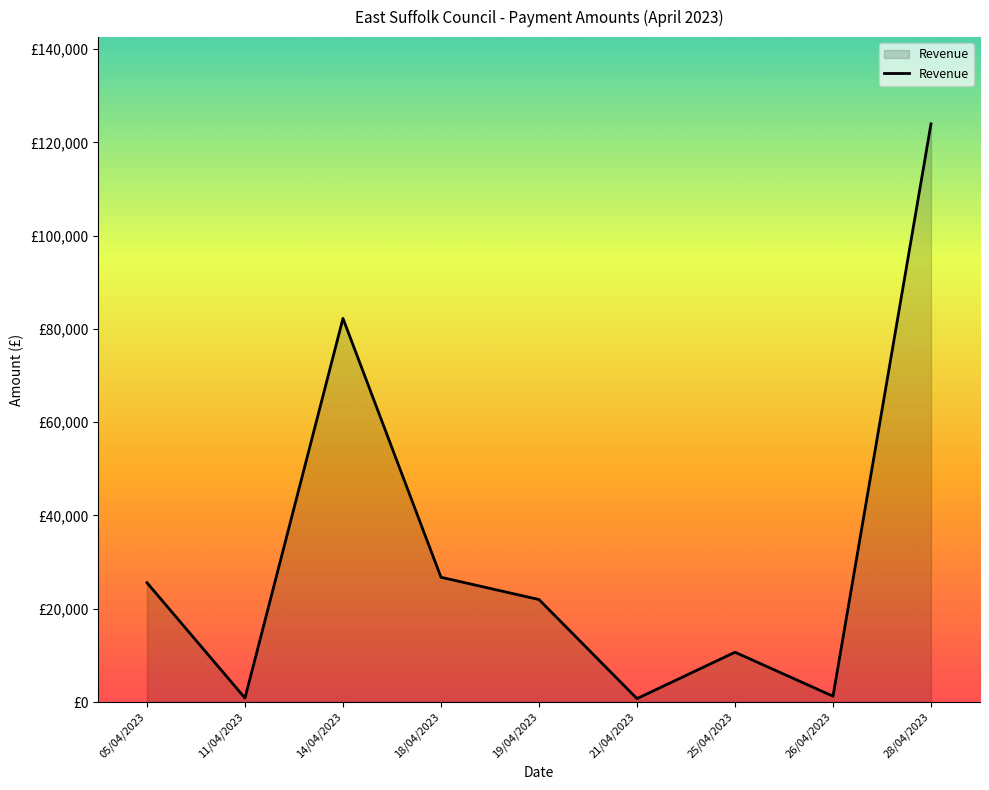

Is this an area chart (filled region under the line)?

Yes